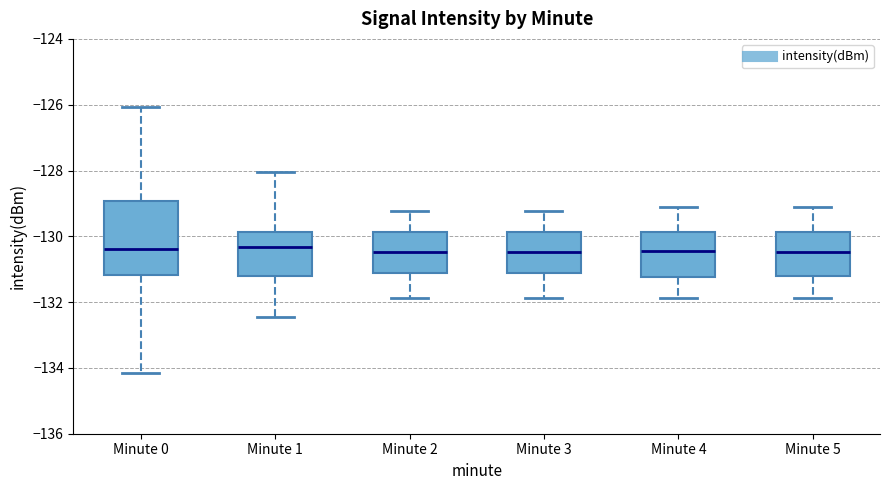

Where does the lower whisker of the box for Minute 5 end on the y-axis? The values are not printed on the chart, so give them approximately, as read against the axis.

-131.8